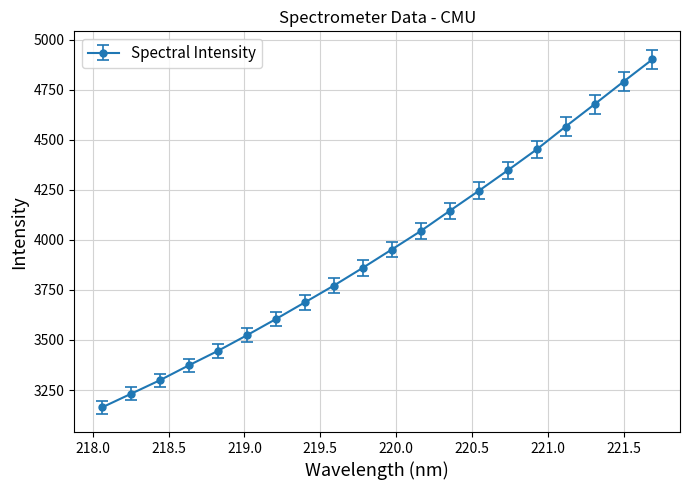

What is the value of the 8th point from the left?

3687.8